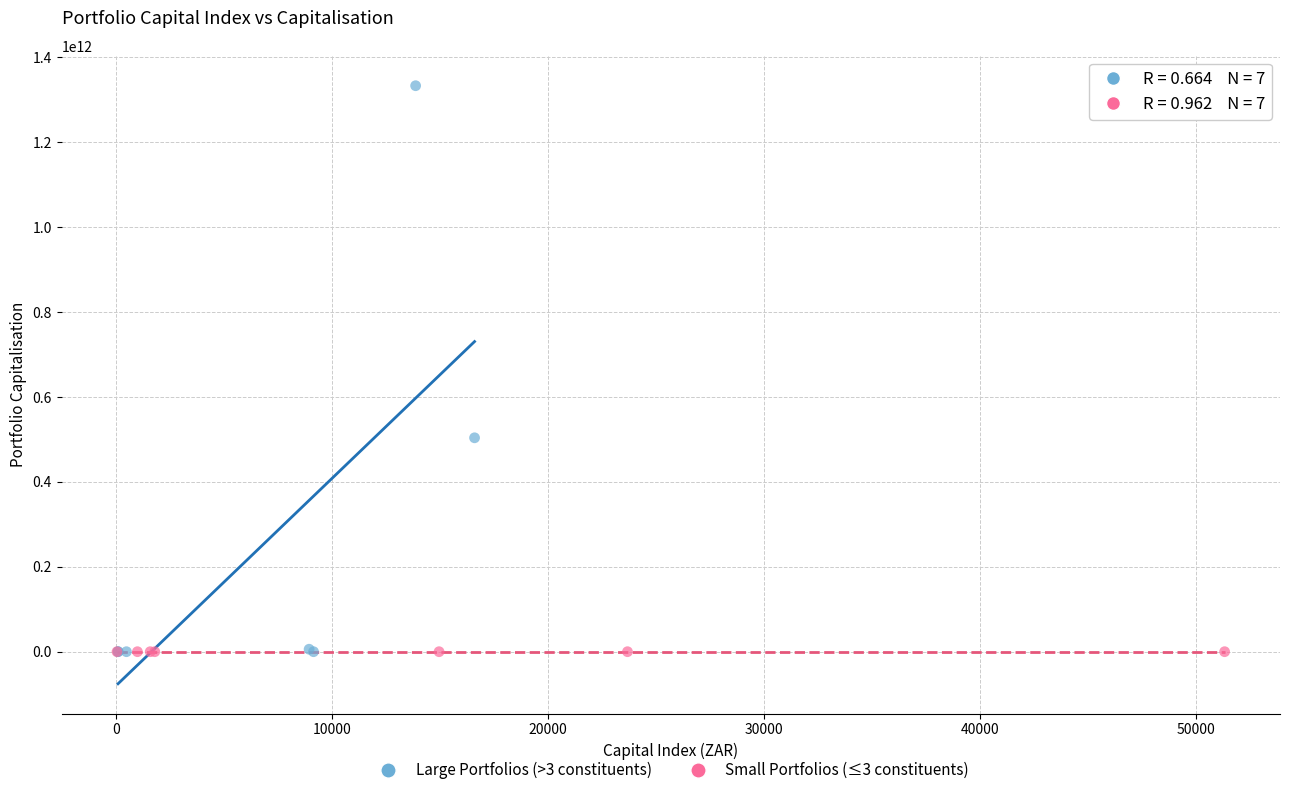

Which series has the largest Y range (max minus min)?

Large Portfolios (>3 constituents)